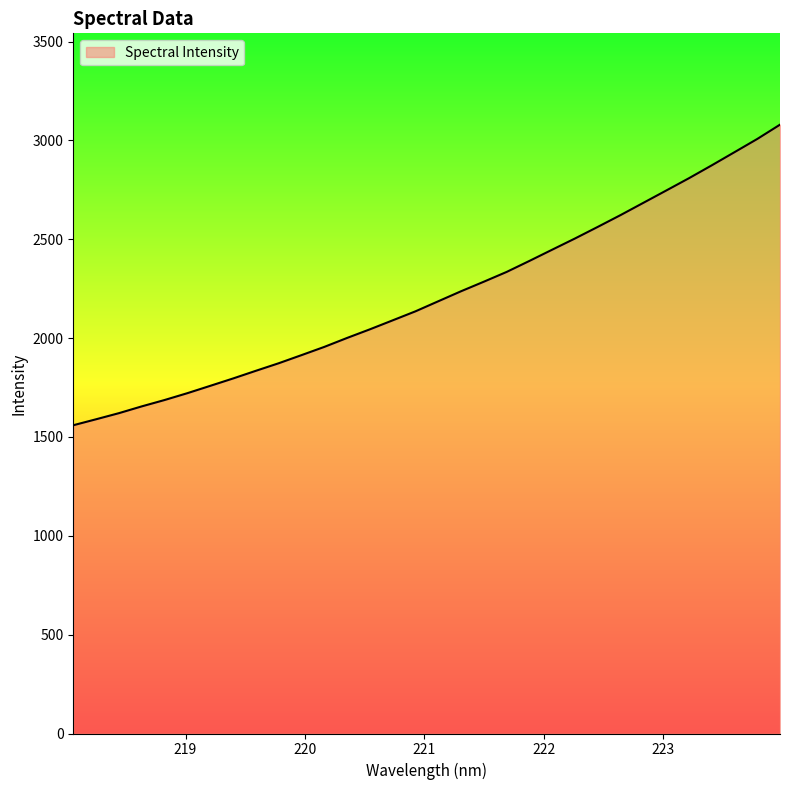

What is the difference between the maximum and minimum values?

1520.4